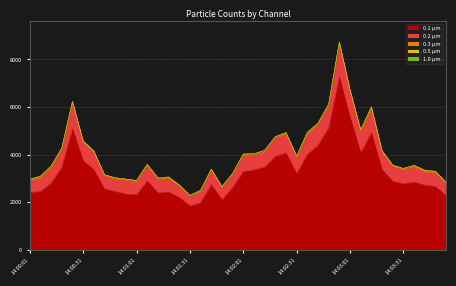

What is the total value across all series at 14:01:55?

3201